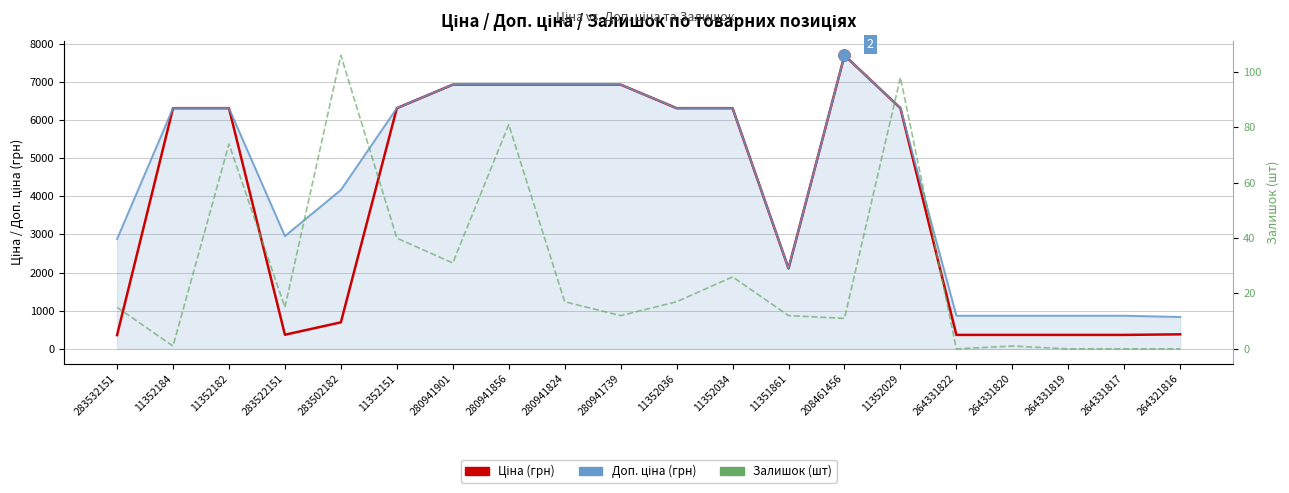

What is the sum of the Ціна (грн) values at 11352184 and 264331819?

6673.9